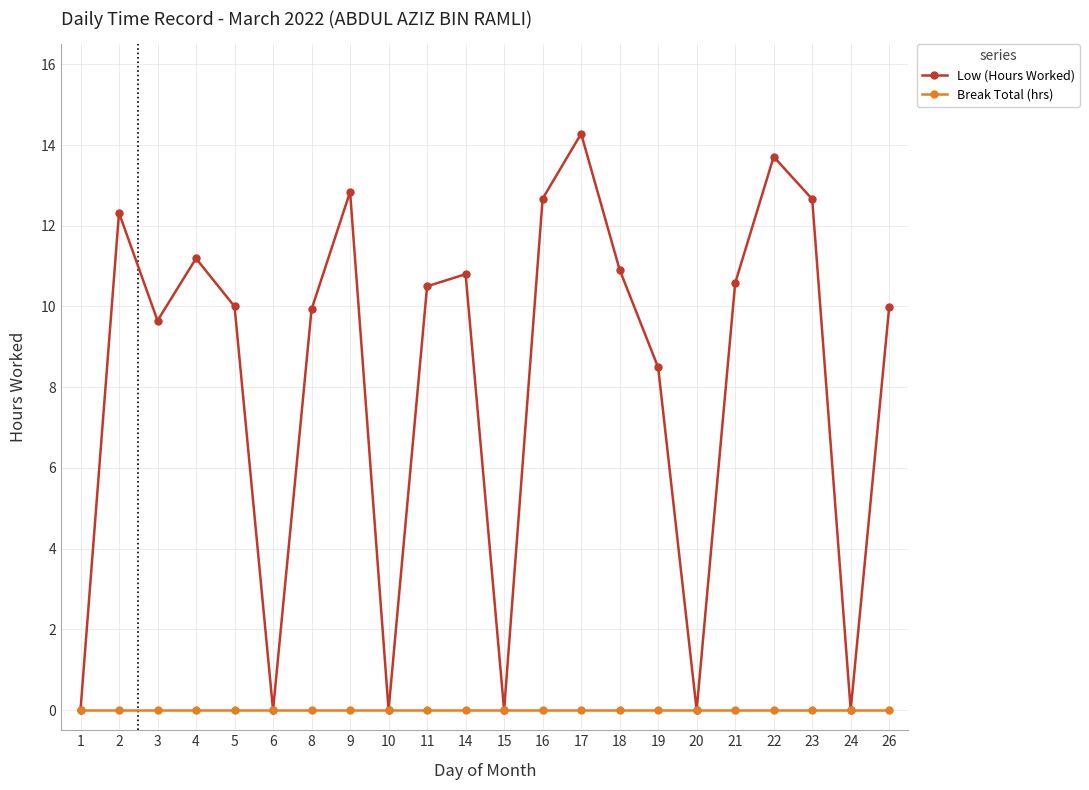

Between 6 and 22, which series saw the biggest shift?

Low (Hours Worked)